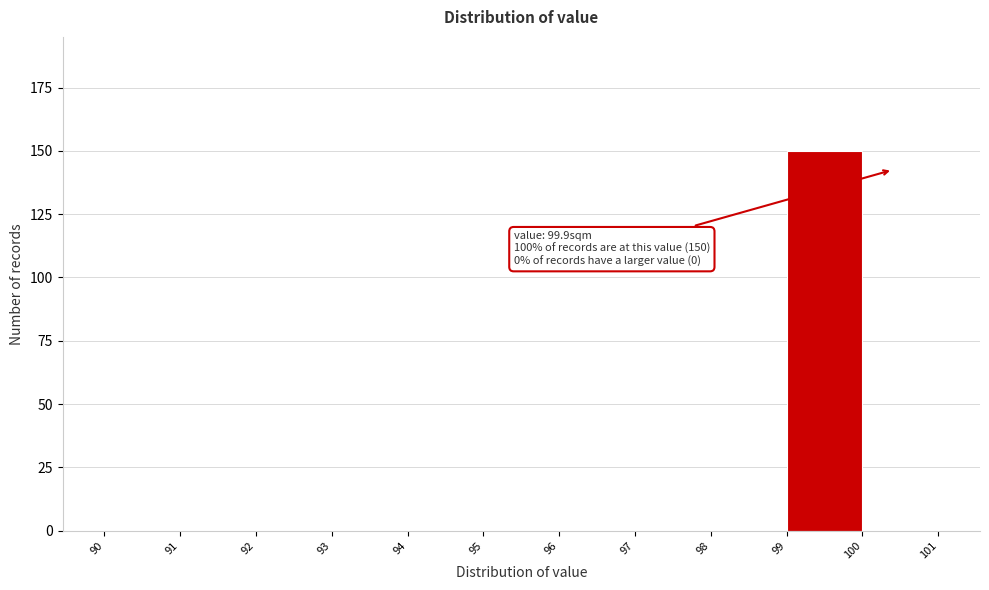

Over which range of the x-axis is the bar tallest?

99 to 100